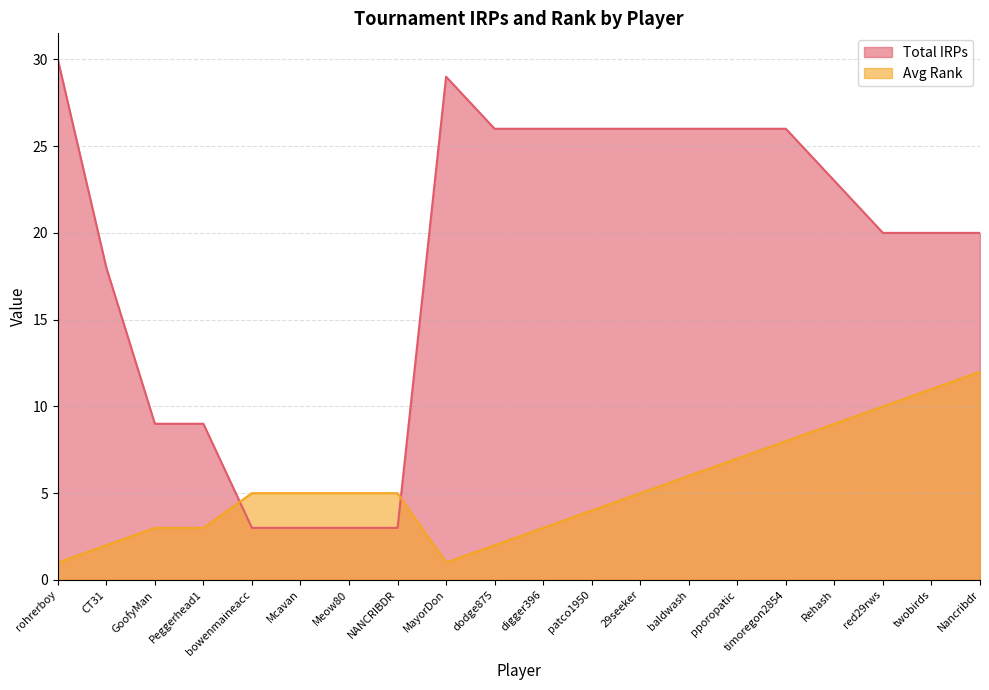

Which category has the lowest value in the Avg Rank series?

rohrerboy